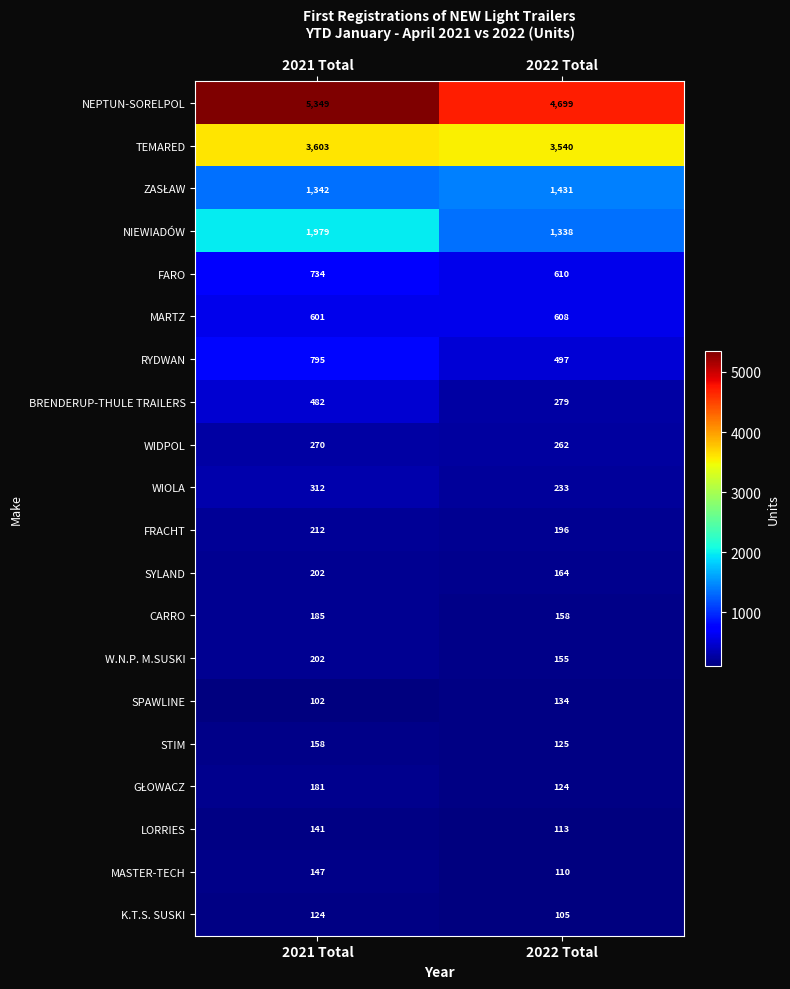

Between 2021 Total and 2022 Total, which series saw the biggest shift?

NEPTUN-SORELPOL